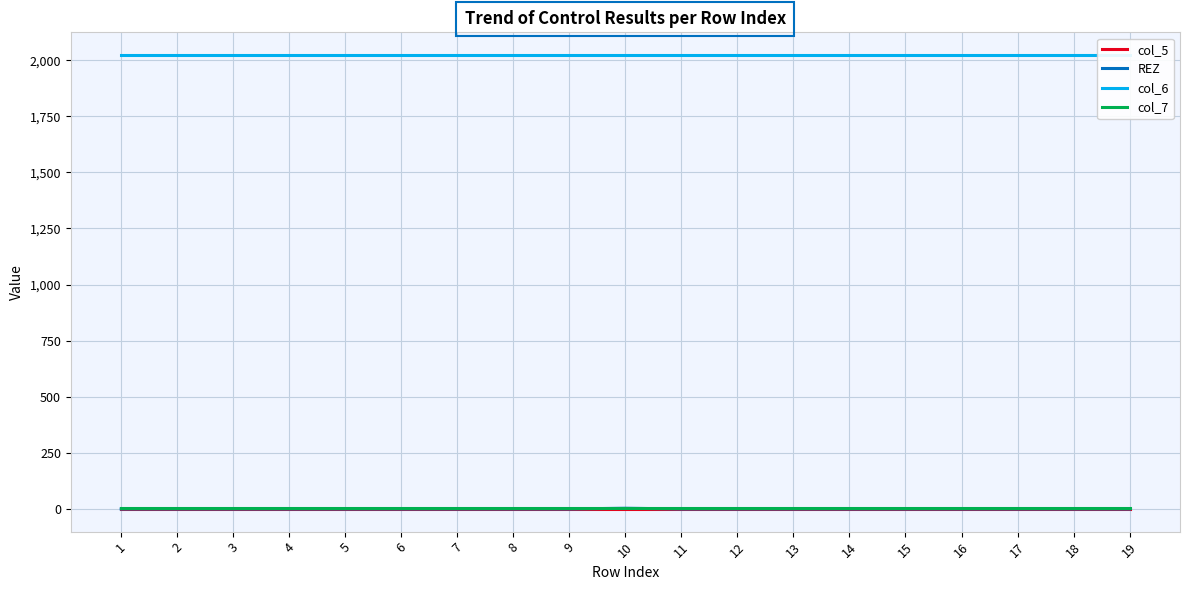

Count the number of data series in this chart.

4